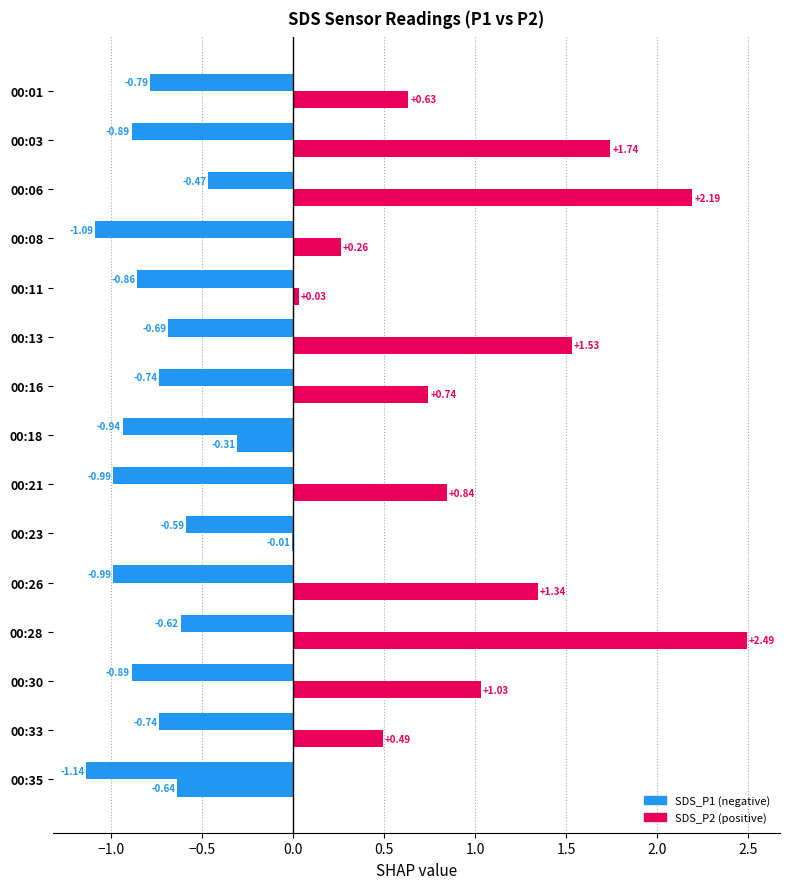

Count the number of data series in this chart.

2